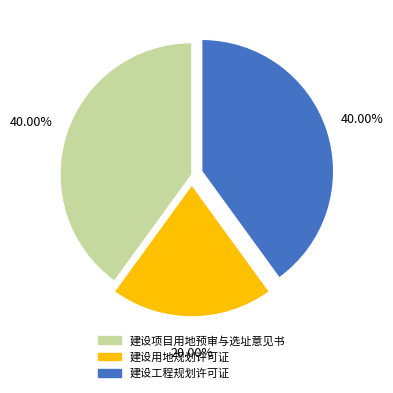

Does 建设用地规划许可证 account for over 50% of the chart?

No